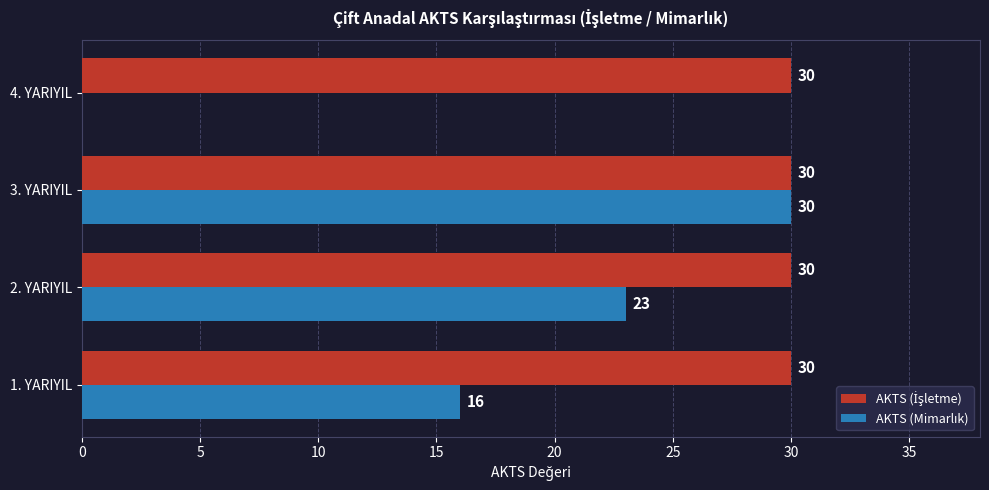

What is the maximum value shown in the chart?

30